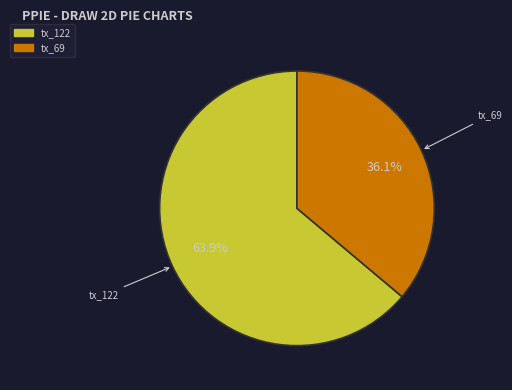

Count the number of slices in the pie.

2